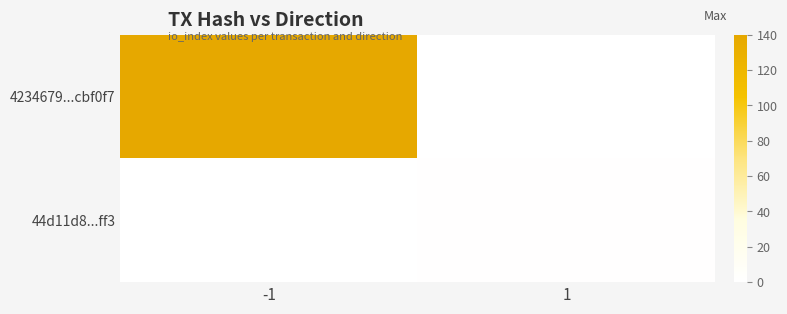

At which label is 4234679...cbf0f7 closest to 140?

-1